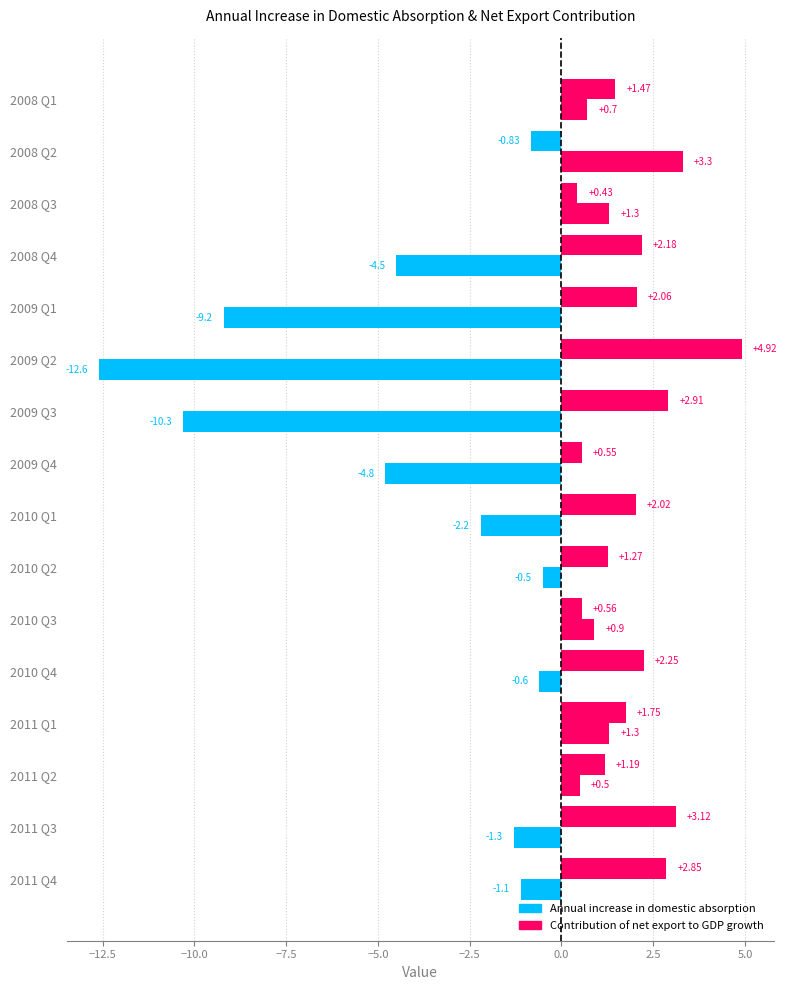

How many values in Contribution of net export to GDP growth are below zero?

1